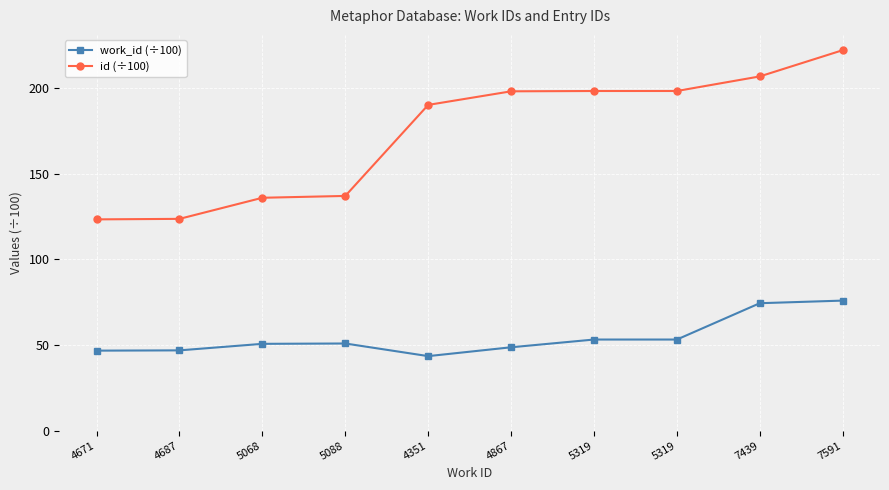

What are all the series names shown in the legend?

work_id (÷100), id (÷100)